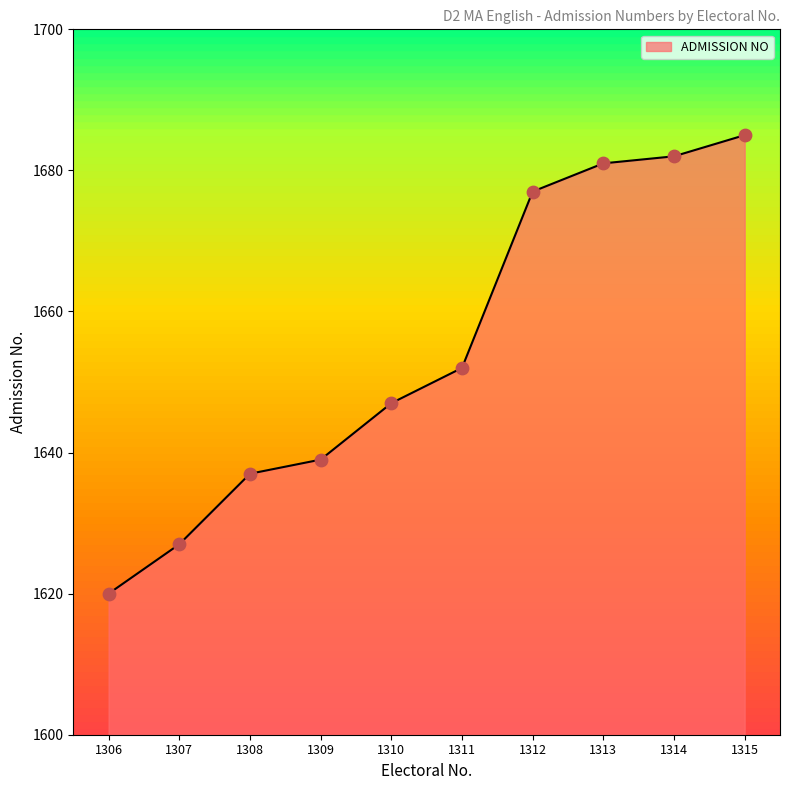

What is the ratio of the value at 1312 to the value at 1313?

1.0